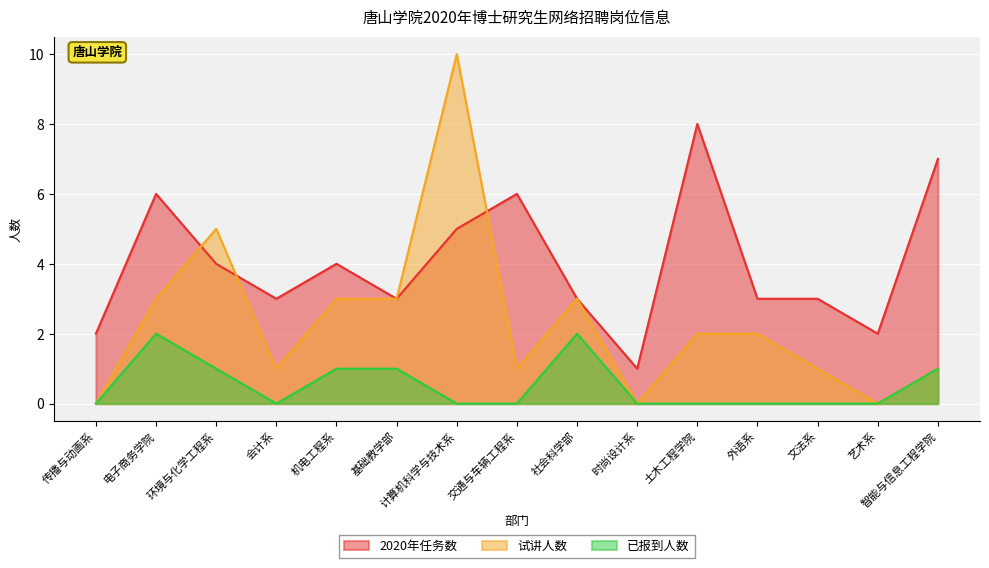

Is it true that 2020年任务数 equals 4 at 机电工程系?

True